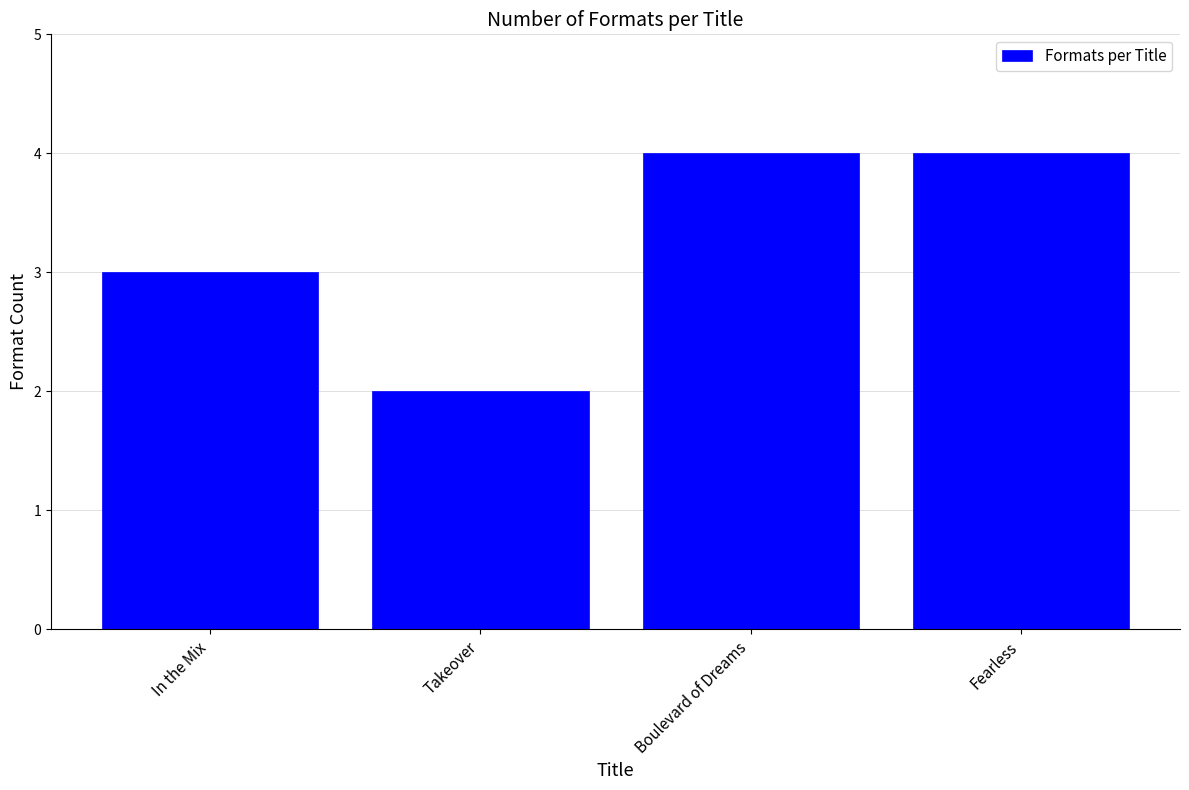

Which has a higher value, Takeover or Fearless?

Fearless